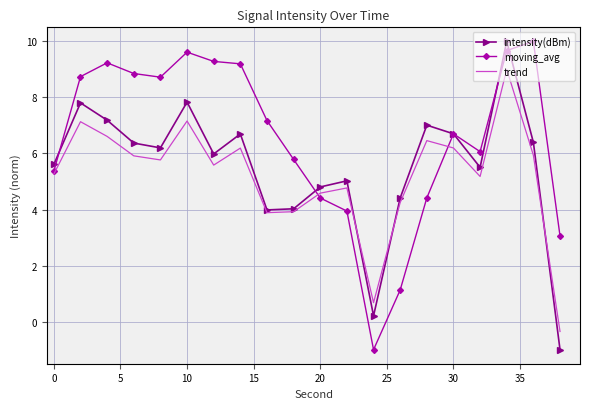

What is the smallest value displayed?

-1.0